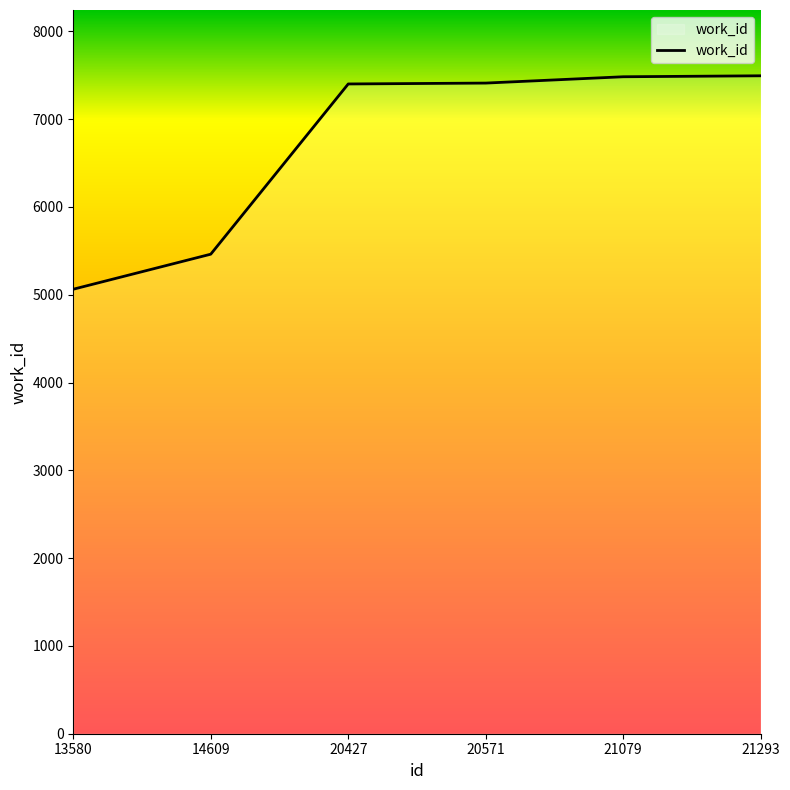

Count the number of data series in this chart.

1